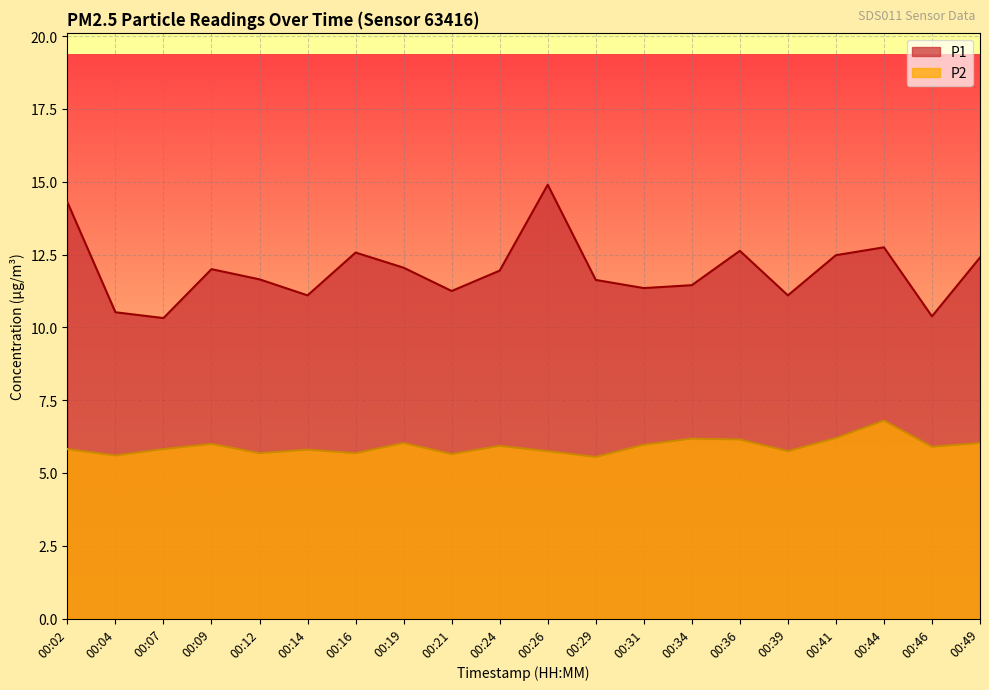

At how many categories does at least one series exceed 6?

20